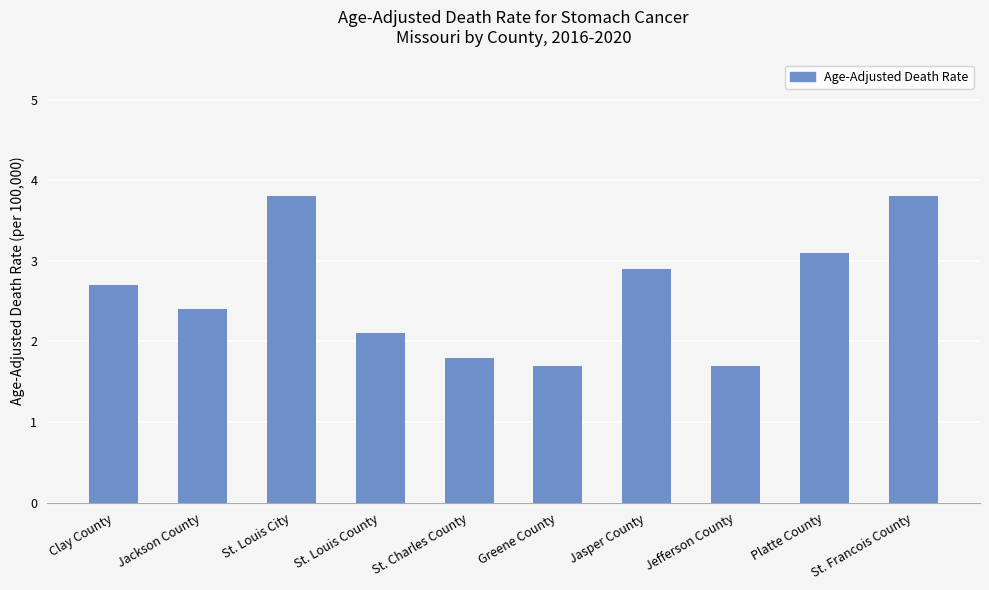

What is the maximum value shown in the chart?

3.8